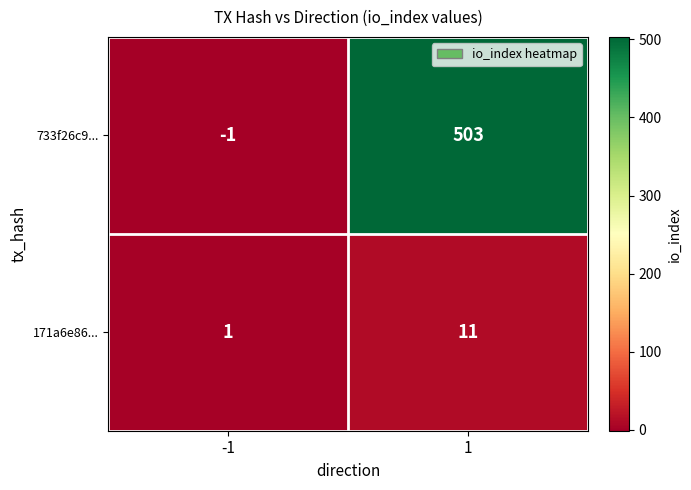

Reading right to left, extract all data points from this chart.

733f26c9...: 503	-1
171a6e86...: 11	1